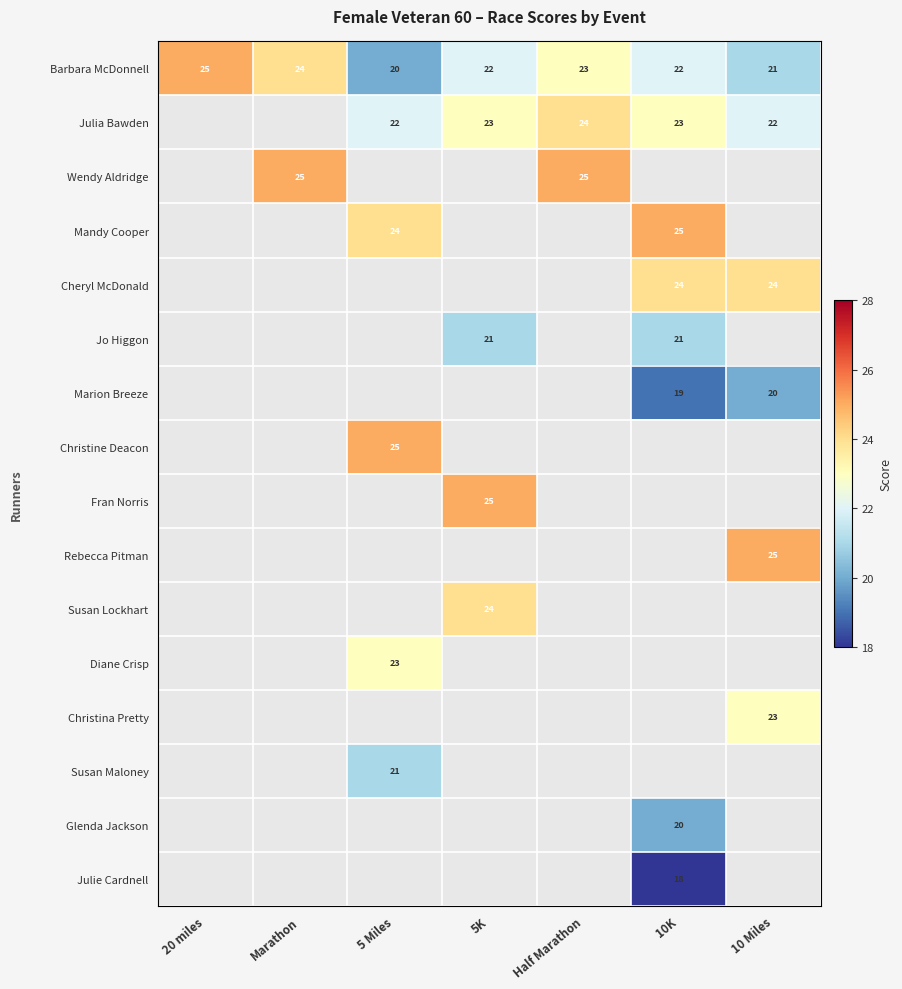

Between 20 miles and 10 Miles, which is larger?

20 miles